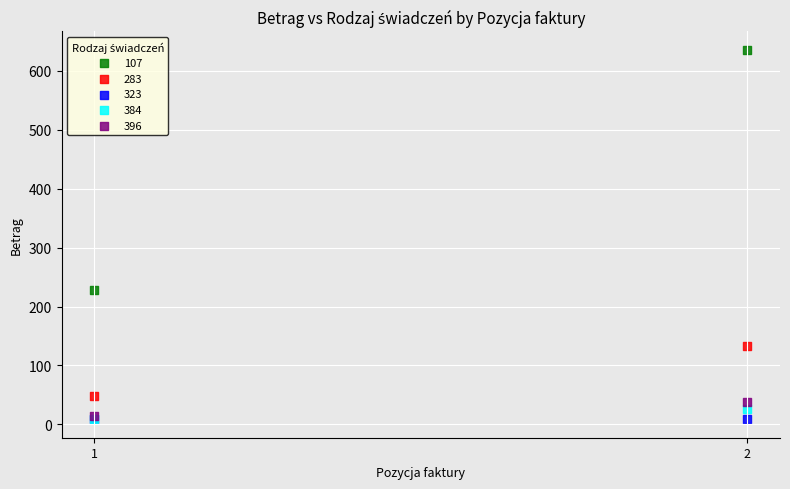

Across all series, what Y value is closest to 322?

228.9